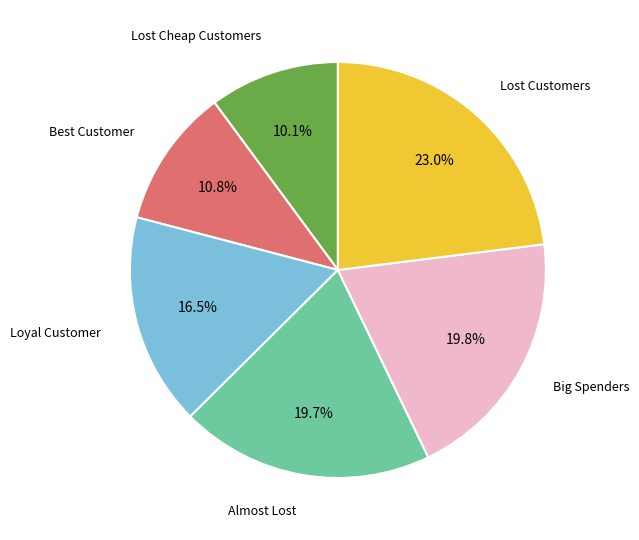

Is there any slice that represents more than half of the pie?

No